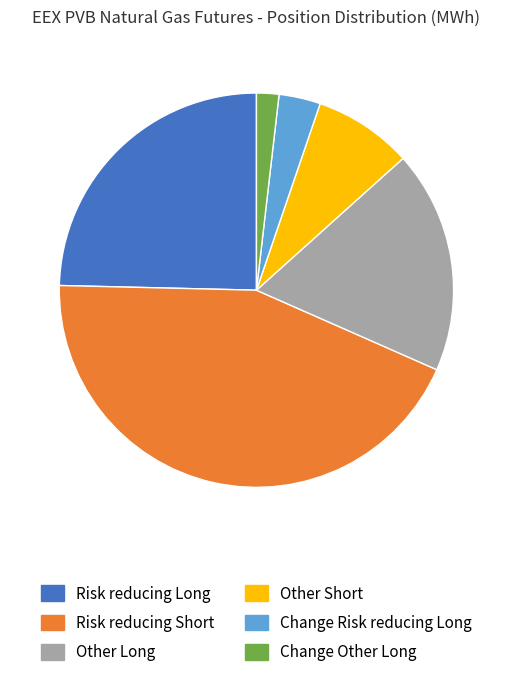

Count the number of slices in the pie.

6